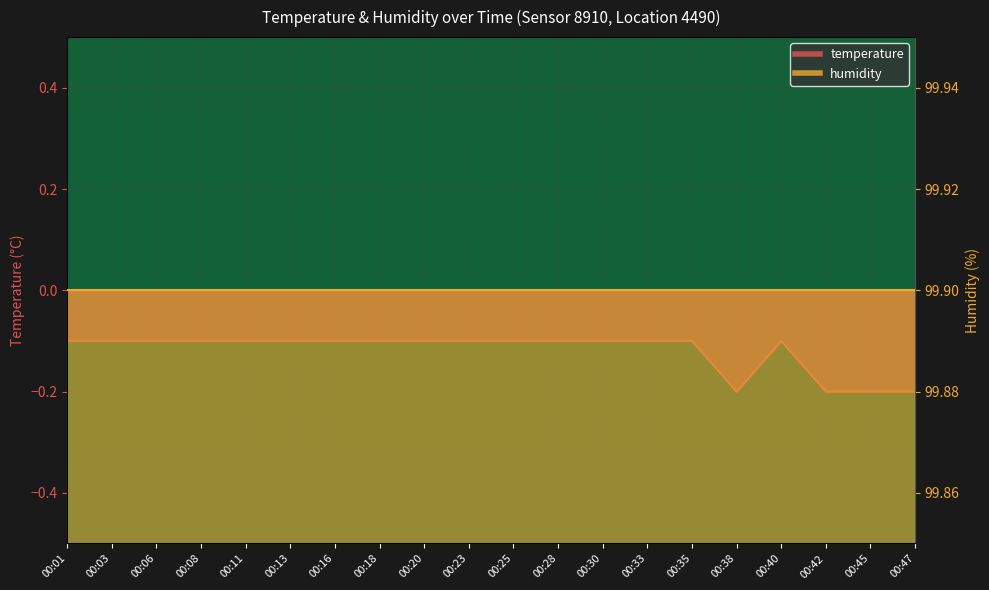

Which has a higher value, 00:13 or 00:08?

00:13